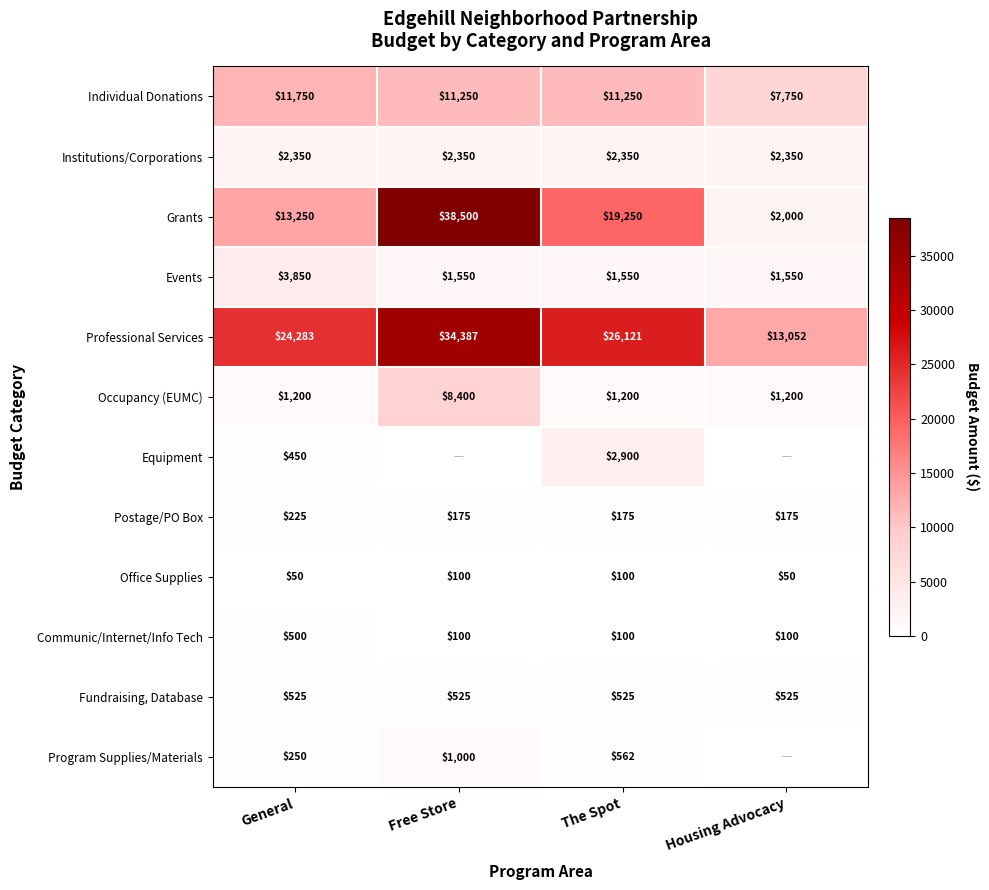

How many values in the Postage/PO Box series exceed 175?

1